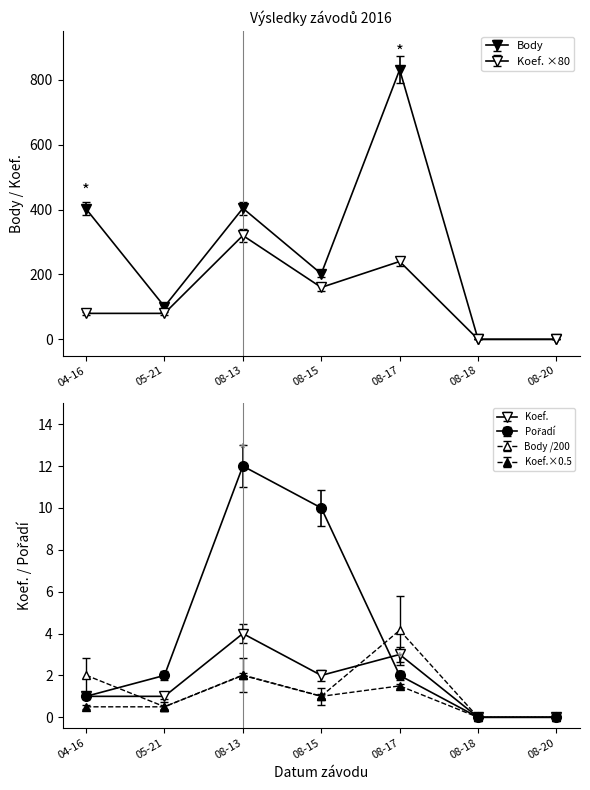

True or false: Pořadí and Body intersect in this chart.

False